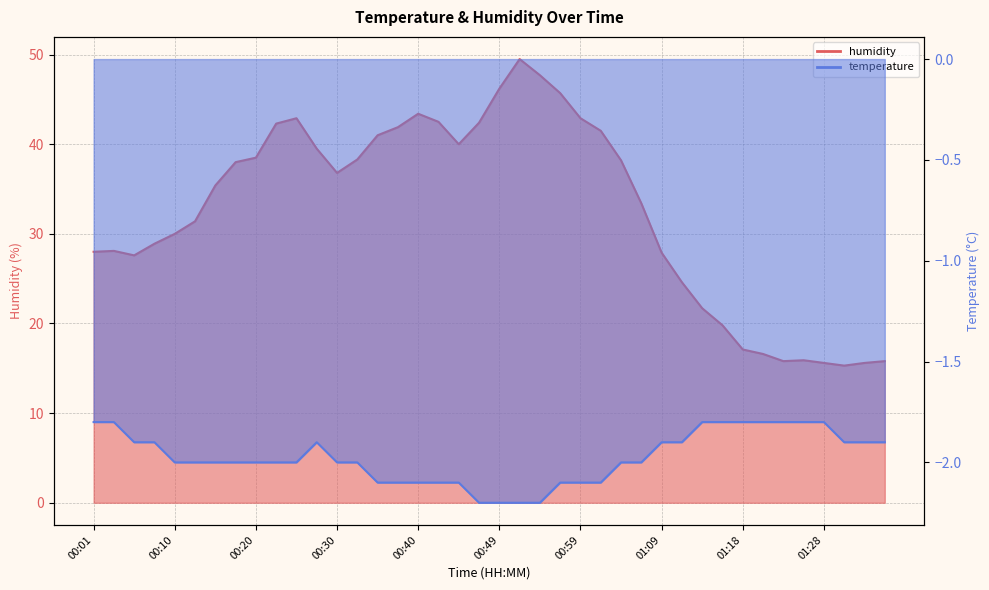

What is the value of the 2nd point from the left?

28.1